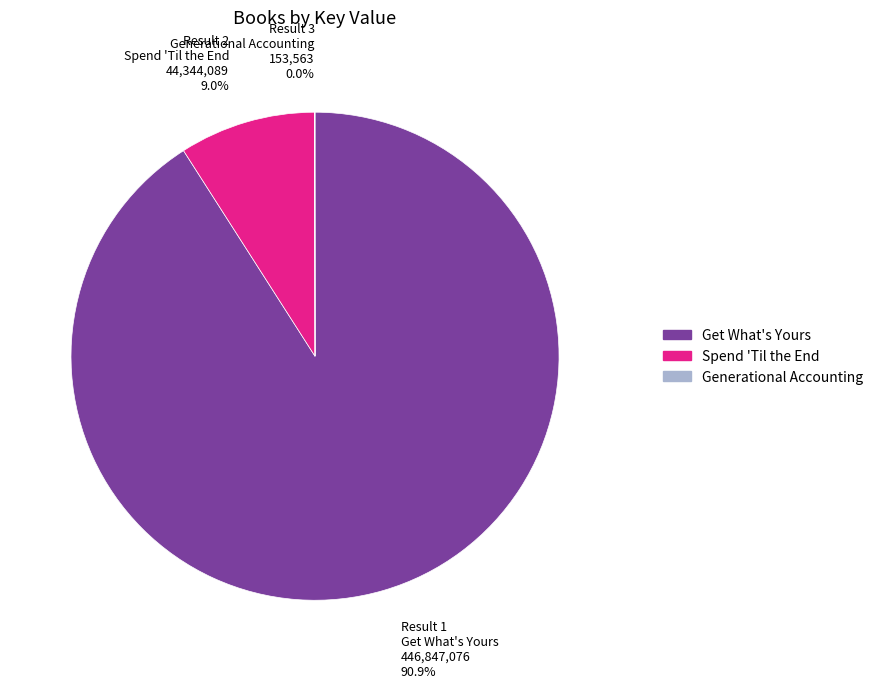

Is the sum of Spend 'Til the End and Get What's Yours greater than half?

Yes